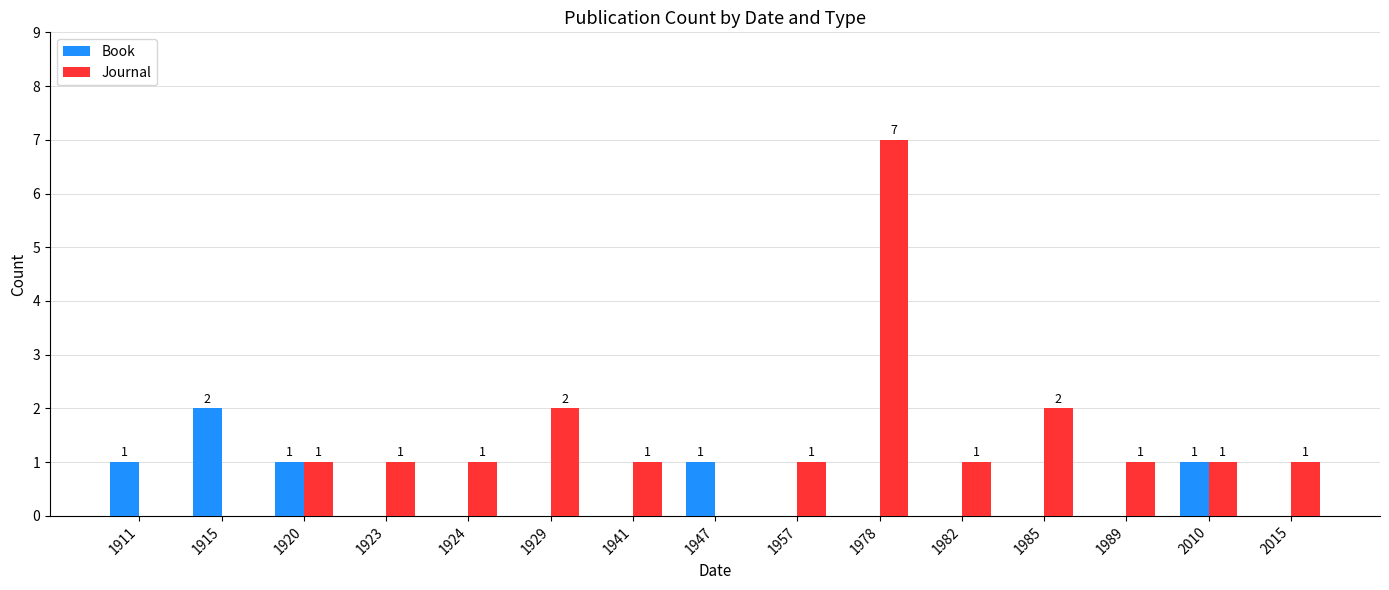

True or false: Book has a value of 1 at 1941.

False